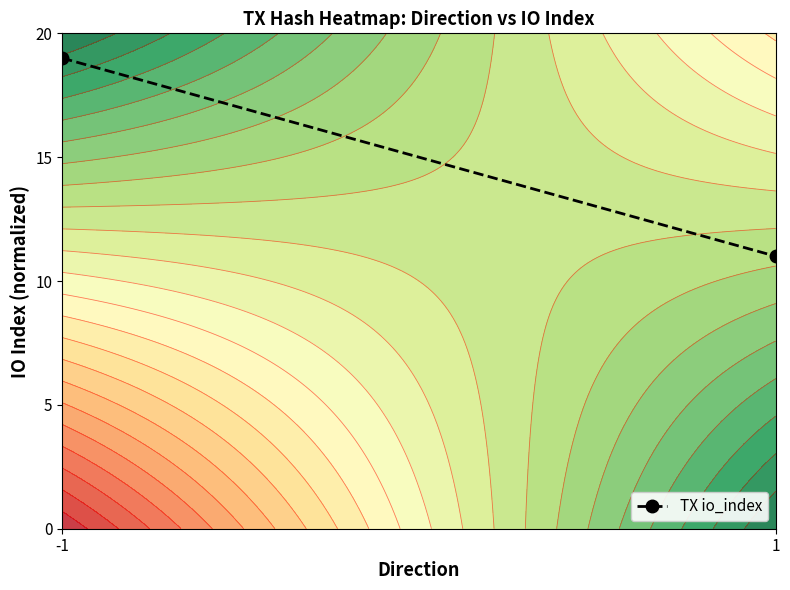

What is the greatest value displayed?

0.9